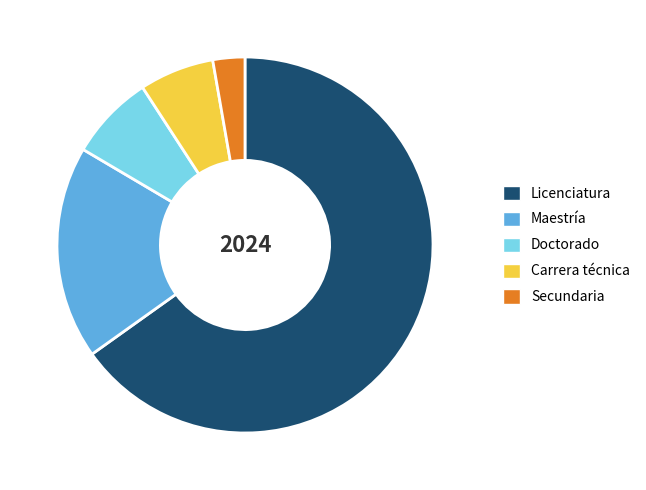

Combined, do Licenciatura and Doctorado account for over 50%?

Yes